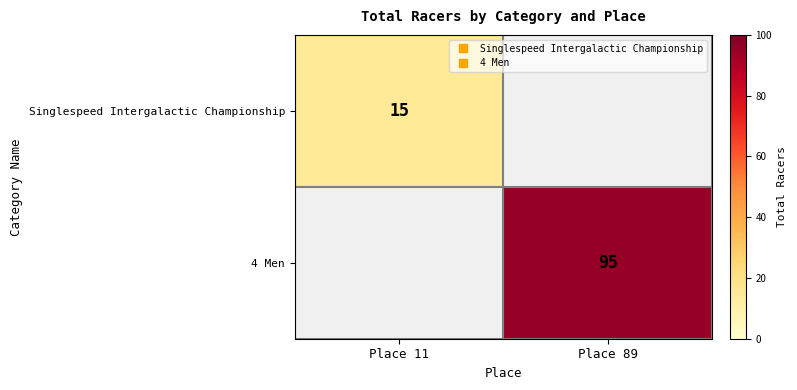

What is the maximum value shown in the chart?

95.0